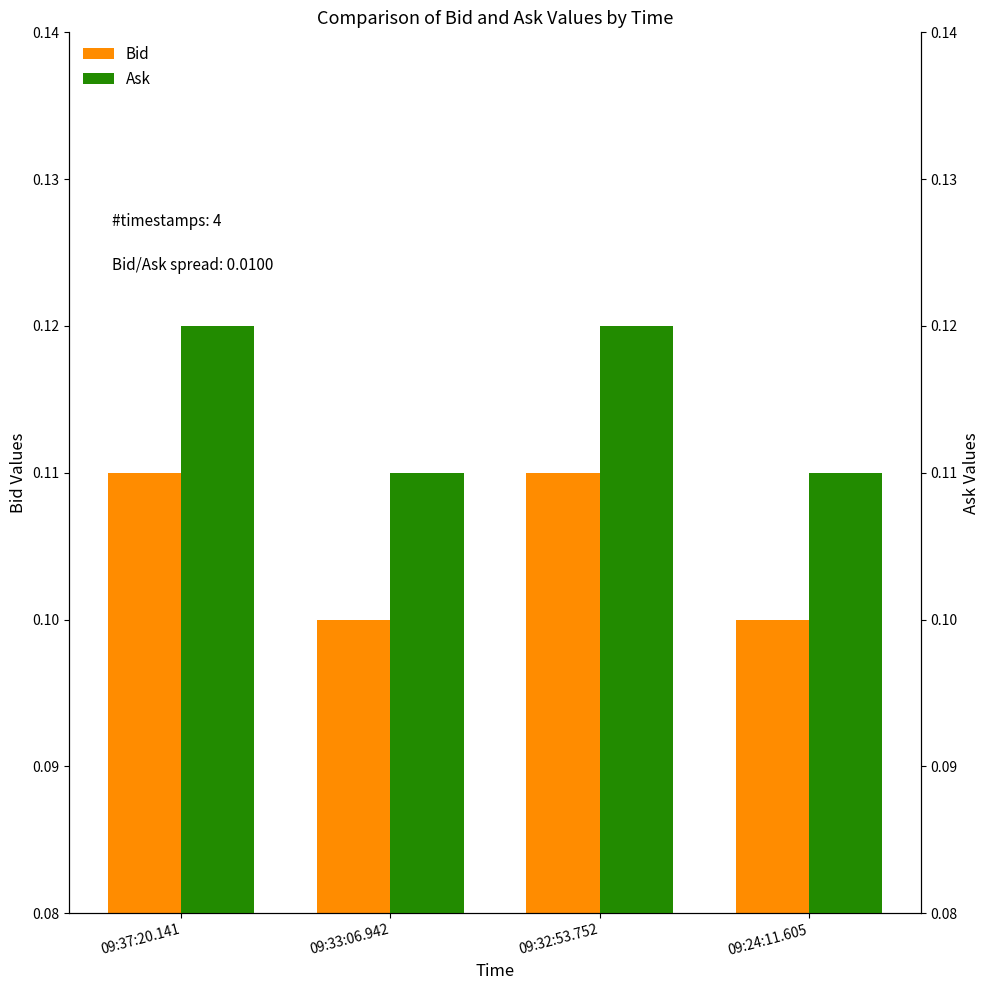

Reading left to right, transcribe all the data shown in this chart.

Bid: 0.1	0.1	0.1	0.1
Ask: 0.1	0.1	0.1	0.1